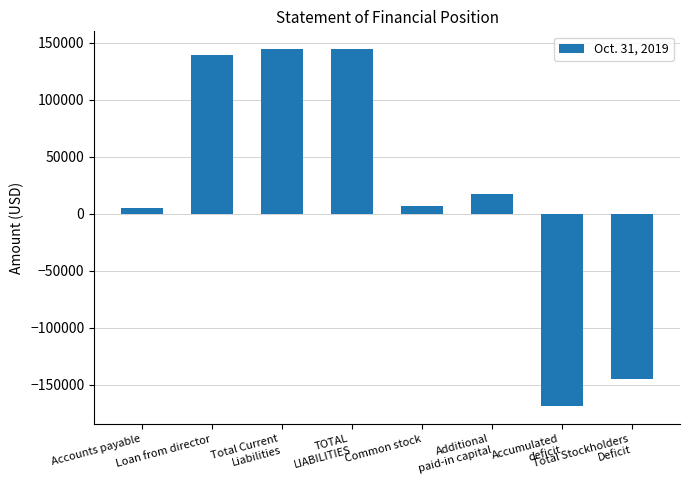

Count the number of categories in the chart.

8